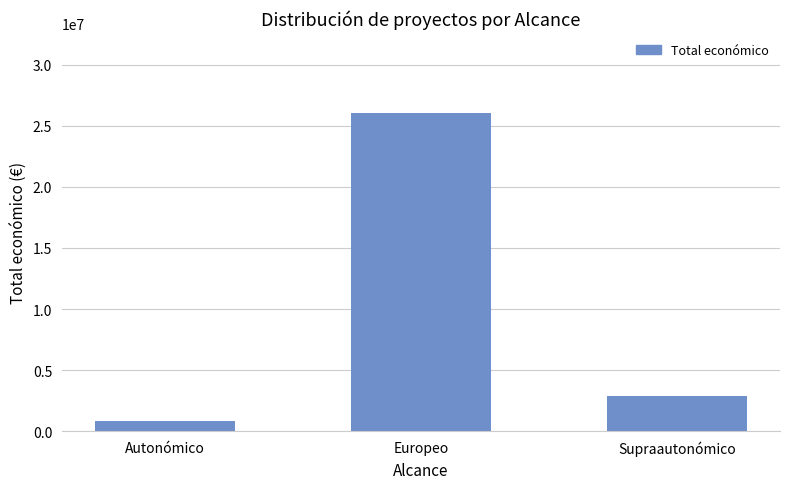

Reading right to left, transcribe all the data shown in this chart.

2915251	26083437	859193